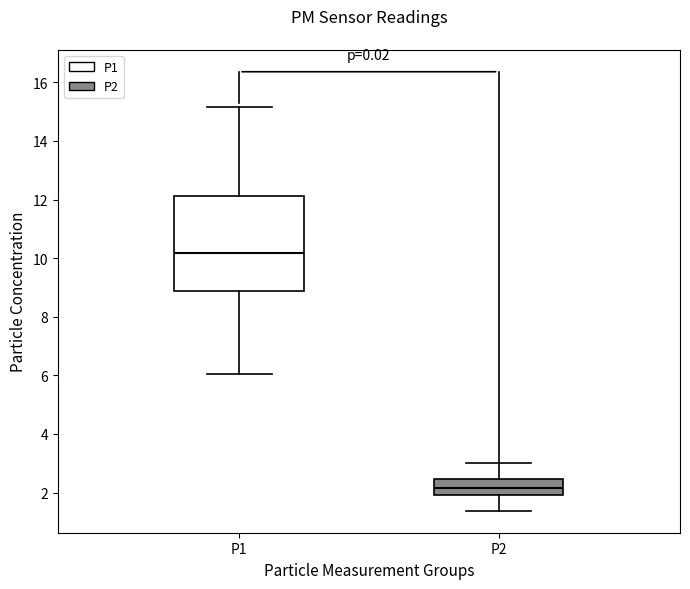

Which box is the tallest, from its lower edge to its upper edge?

P1